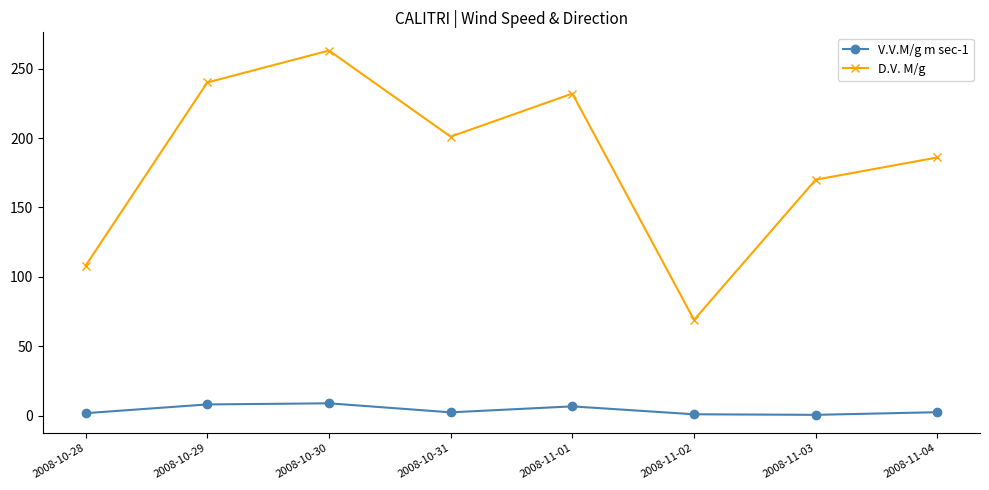

Read the D.V. M/g value at 2008-11-03.

170.0